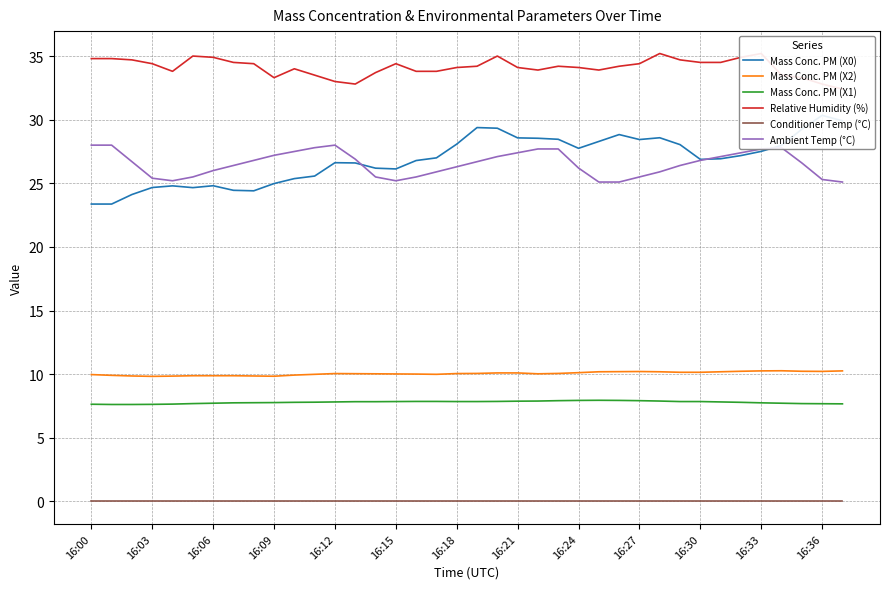

True or false: Ambient Temp (°C) and Mass Conc. PM (X2) cross at least once.

False